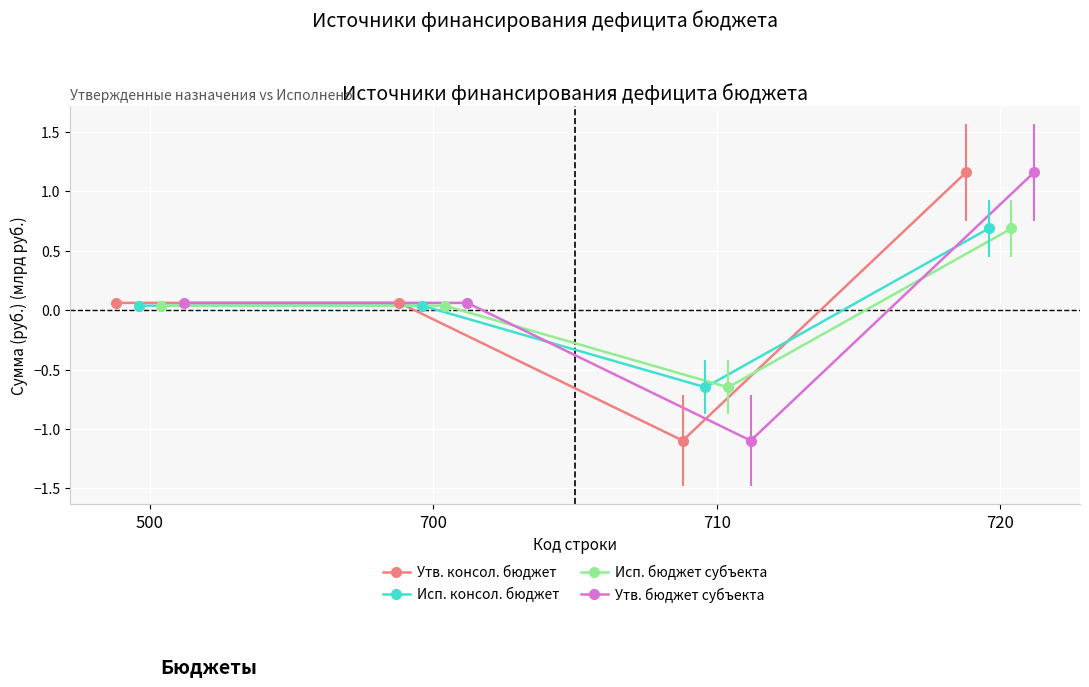

Which series ends up on top after the final intersection of Исп. консол. бюджет and Утв. бюджет субъекта?

Утв. бюджет субъекта